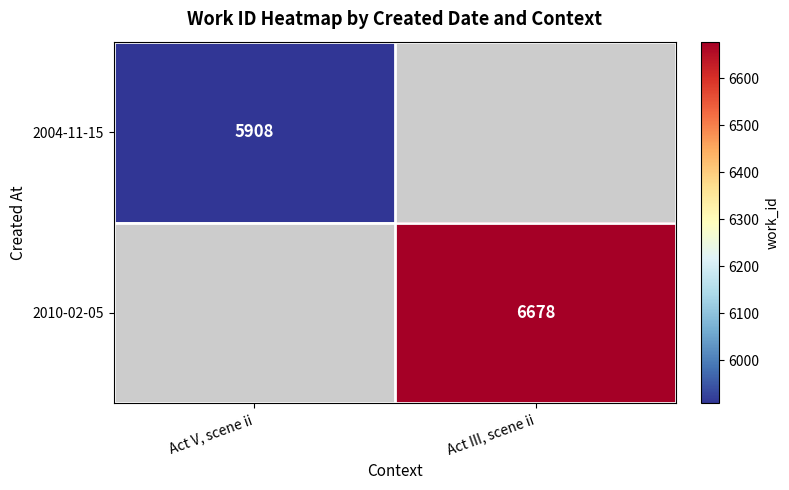

Is it true that 2004-11-15 equals 3563 at Act V, scene ii?

False